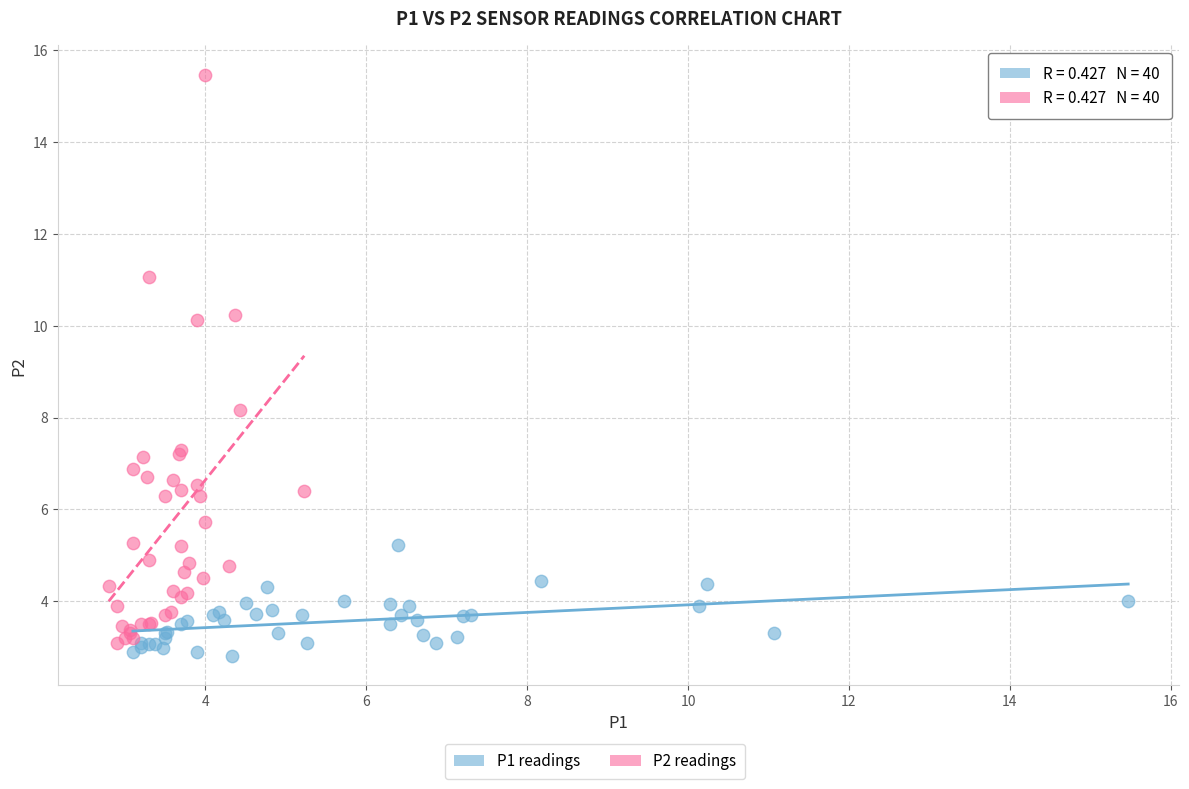

Which series reaches the maximum Y coordinate?

P2 readings